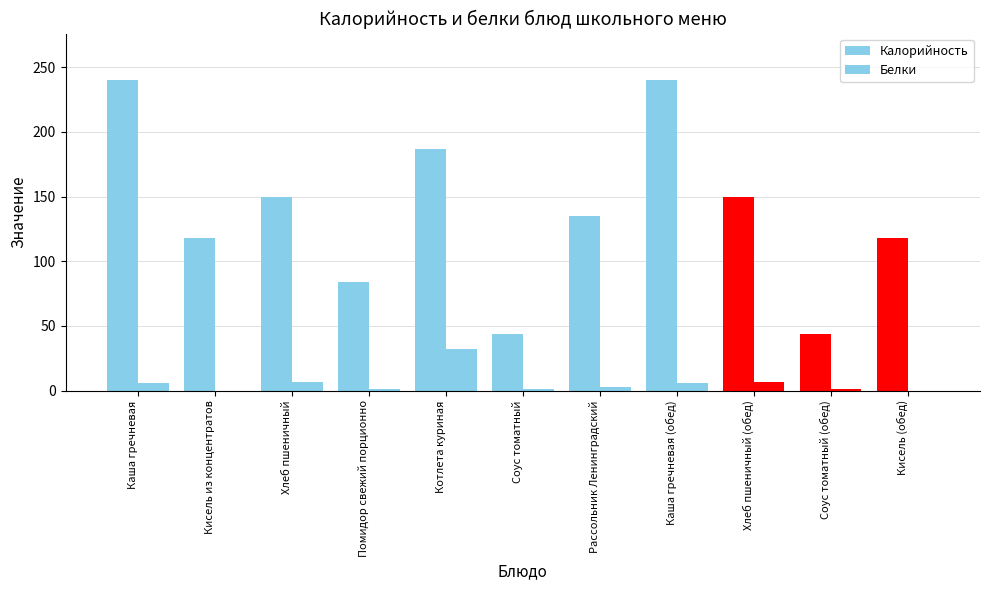

Where is Калорийность nearest to the value 142?

Рассольник Ленинградский